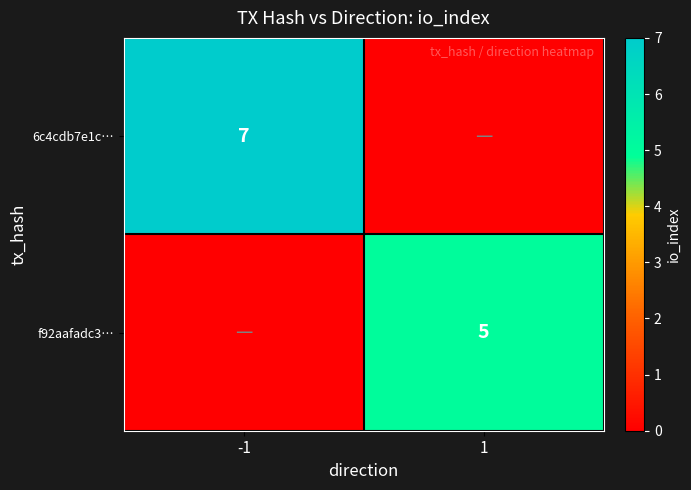

The 6c4cdb7e1c… series shows 7 at -1. True or false?

True